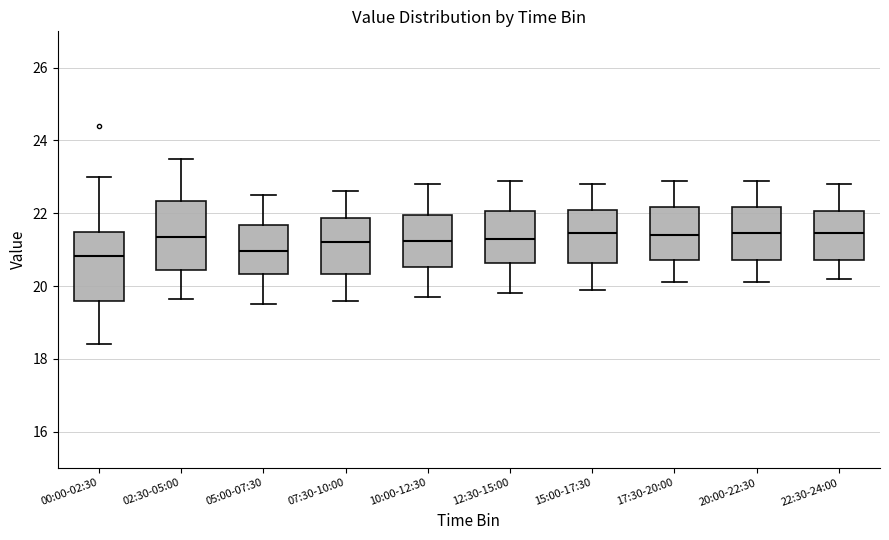

Reading left to right, read every box against the y-axis: the position of its median line, the range the box covers, and the ends of its whiskers. The values are not printed on the chart, so give them approximately, as read against the axis.

00:00-02:30: median 20.8, box 19.6 to 21.4, whiskers 18.4 to 23.0
02:30-05:00: median 21.4, box 20.4 to 22.4, whiskers 19.6 to 23.6
05:00-07:30: median 21.0, box 20.4 to 21.6, whiskers 19.6 to 22.6
07:30-10:00: median 21.2, box 20.4 to 21.8, whiskers 19.6 to 22.6
10:00-12:30: median 21.2, box 20.6 to 22.0, whiskers 19.8 to 22.8
12:30-15:00: median 21.4, box 20.6 to 22.0, whiskers 19.8 to 23.0
15:00-17:30: median 21.4, box 20.6 to 22.2, whiskers 20.0 to 22.8
17:30-20:00: median 21.4, box 20.8 to 22.2, whiskers 20.2 to 23.0
20:00-22:30: median 21.4, box 20.8 to 22.2, whiskers 20.2 to 23.0
22:30-24:00: median 21.4, box 20.8 to 22.0, whiskers 20.2 to 22.8